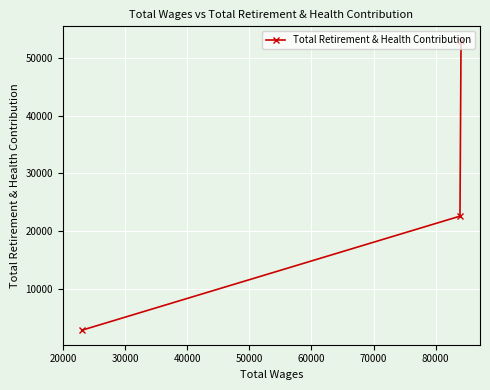

What is the difference between the second highest and minimum values?

19688